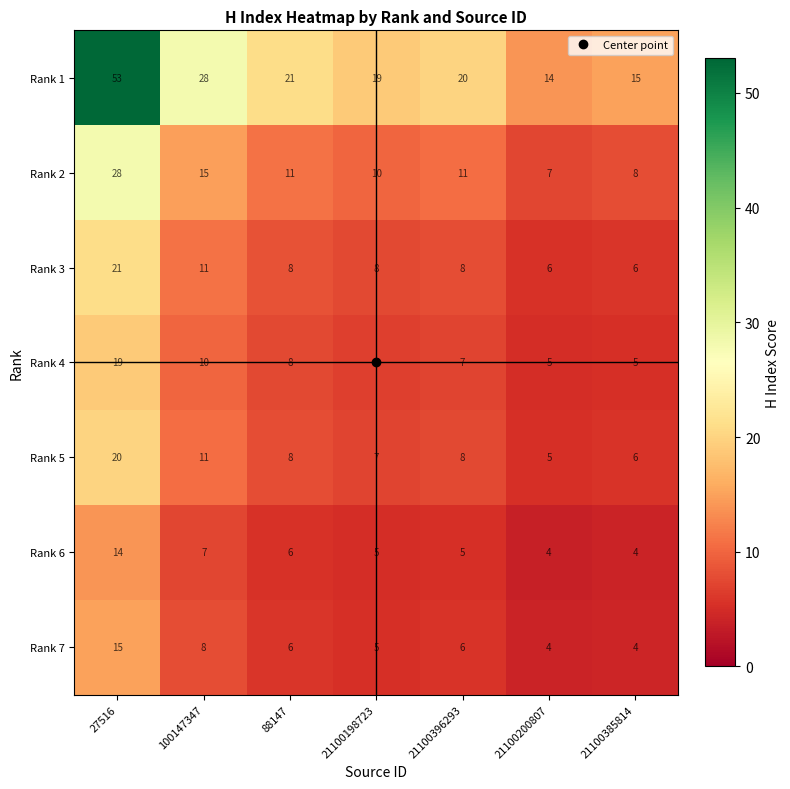

What is the difference between the highest and lowest values at 100147347?

21